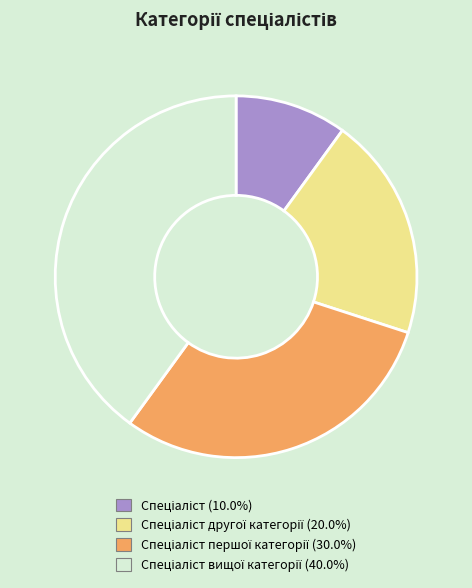

Is there any slice that represents more than half of the pie?

No